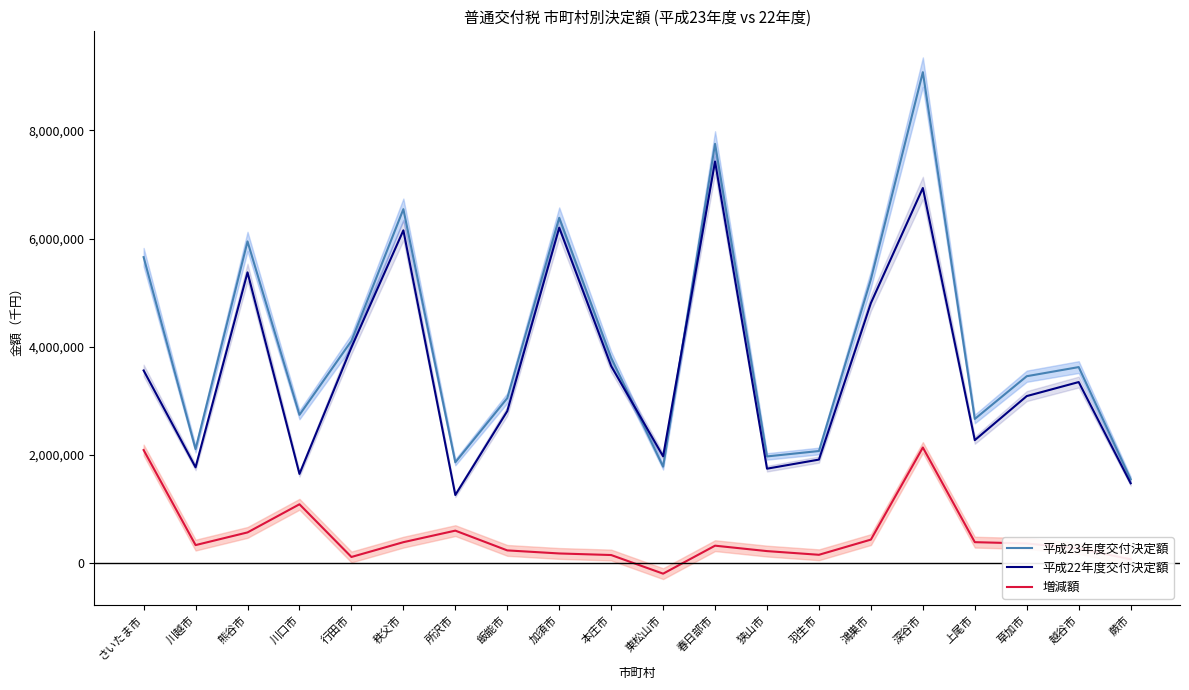

At which label does 平成22年度交付決定額 first exceed 3349089?

さいたま市